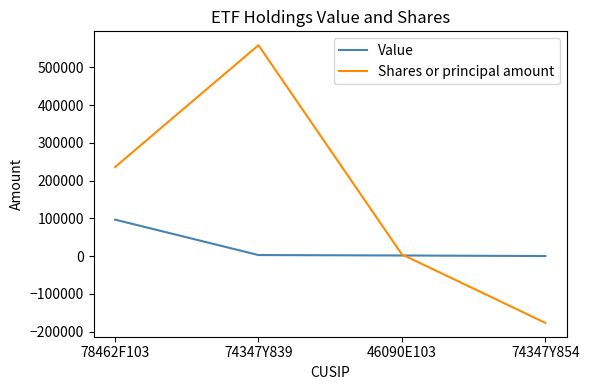

Which series has the widest spread of values?

Shares or principal amount